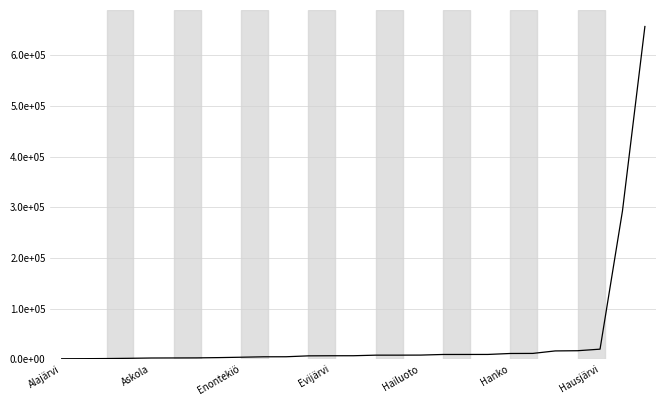

Does the chart have visible grid lines?

Yes